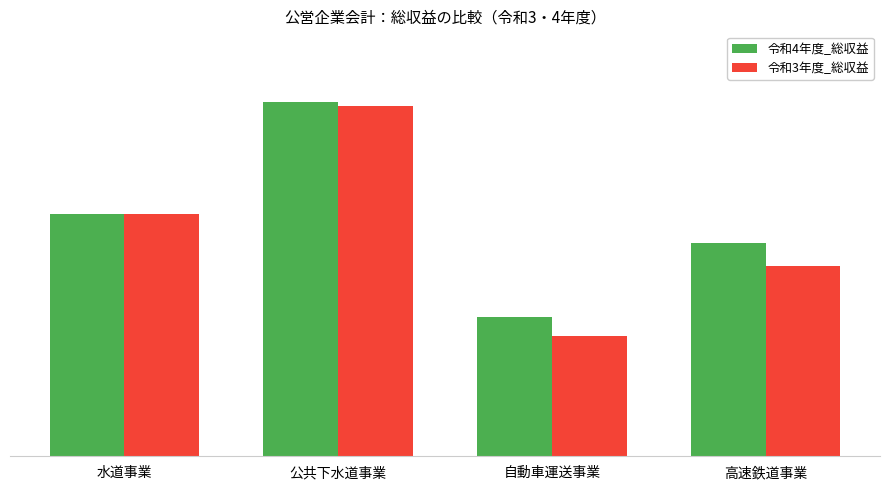

Is the value of 令和3年度_総収益 at 公共下水道事業 greater than the value of 令和4年度_総収益 at 公共下水道事業?

No